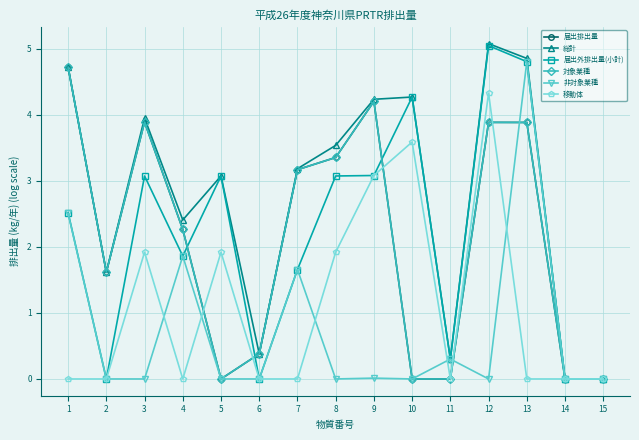

True or false: 非対象業種 has more than 1 points higher than both neighbors.

True